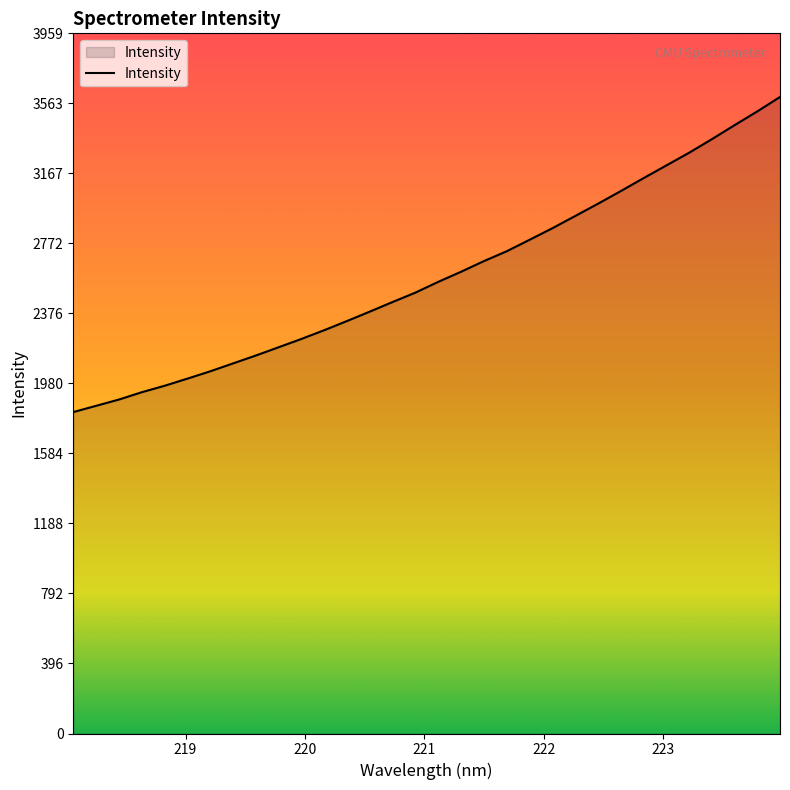

What is the difference between the maximum and minimum values?

1781.8